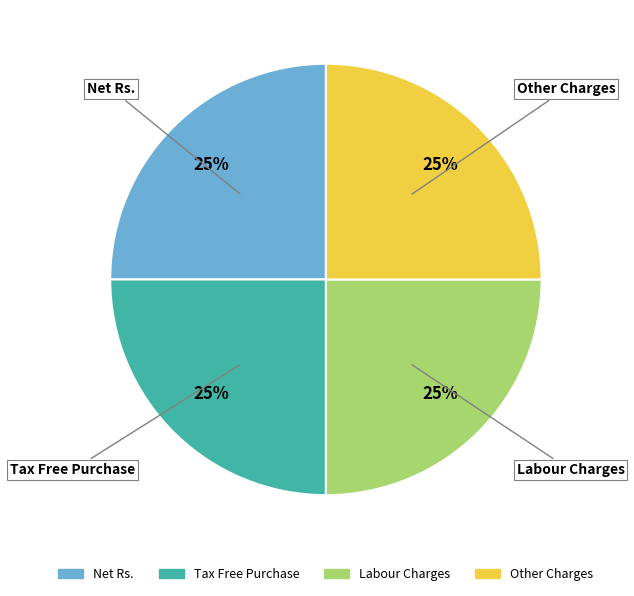

Approximately how many times larger is the value at Labour Charges compared to Tax Free Purchase?

1.0